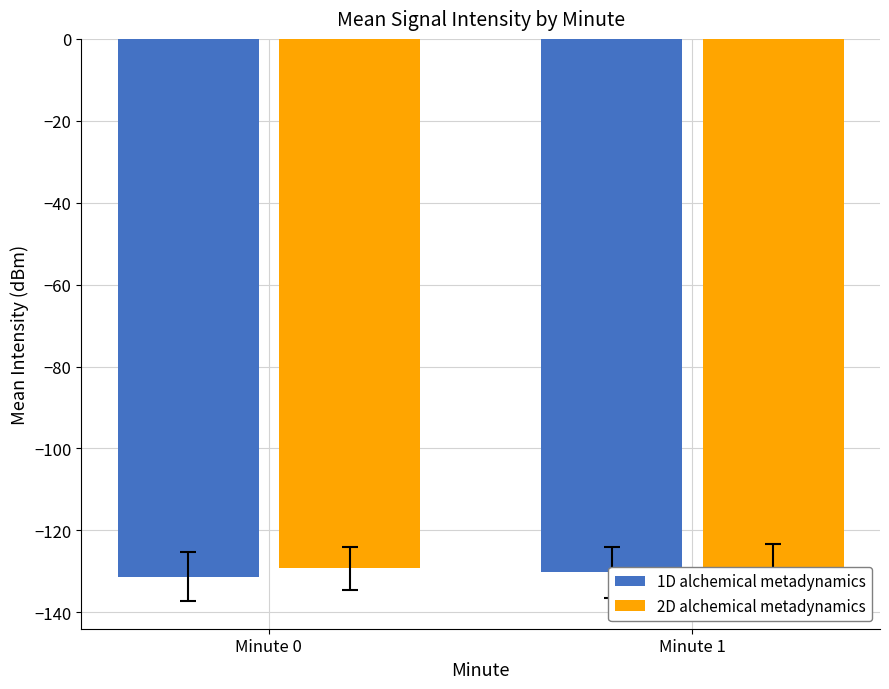

Where is 1D alchemical metadynamics nearest to the value -130?

Minute 1